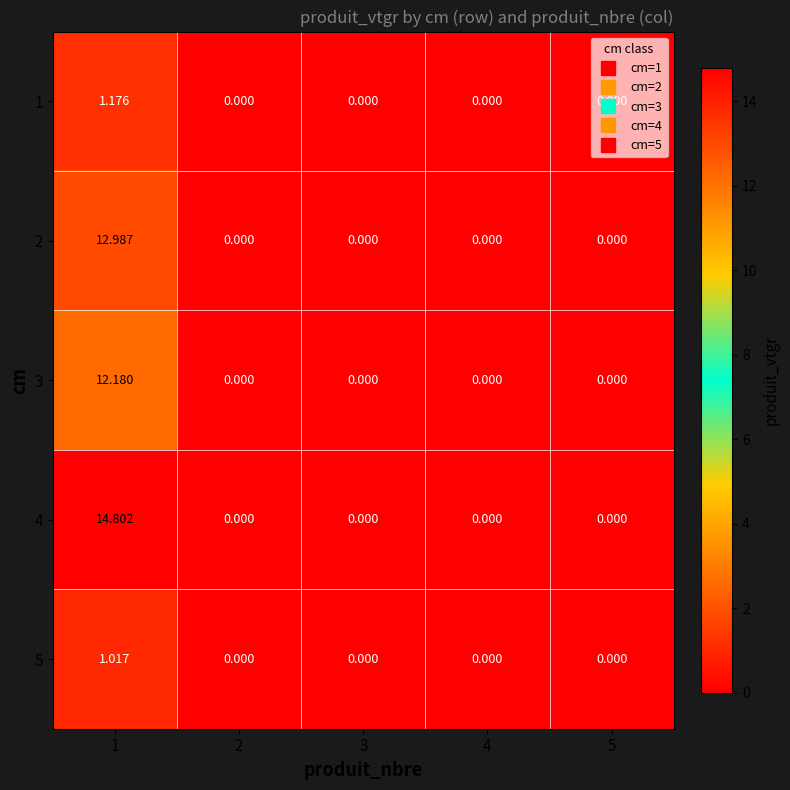

How many distinct data groups are displayed?

5